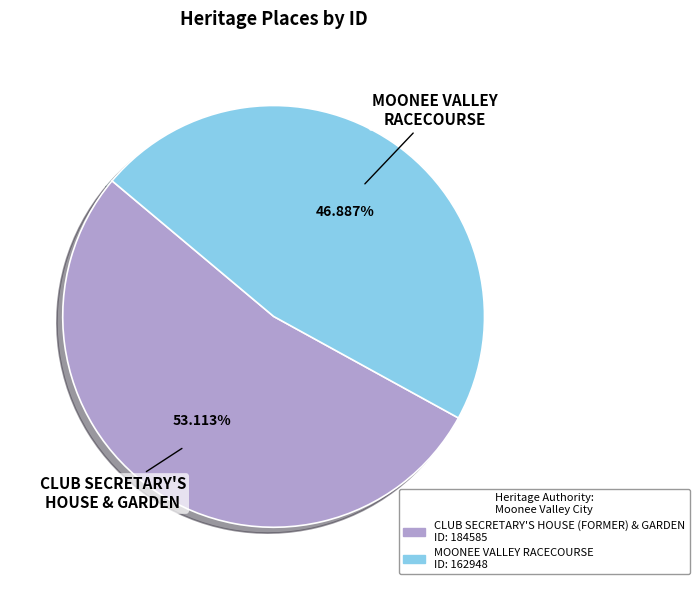

How many slices are in this pie chart?

2